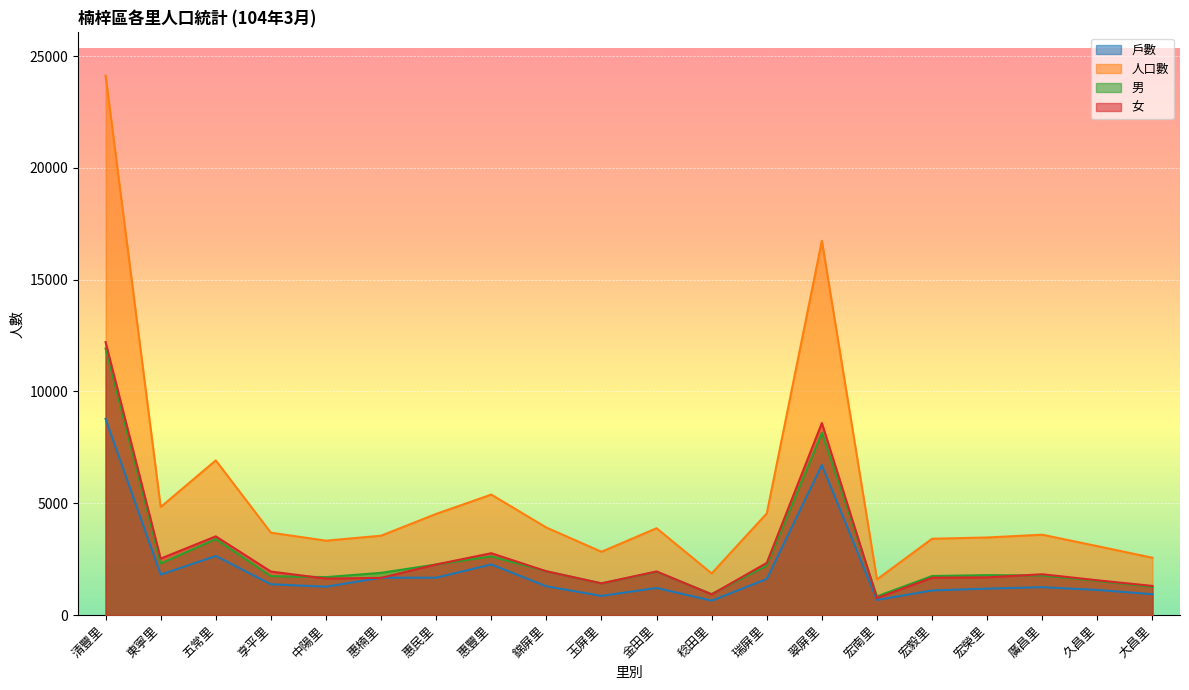

Reading right to left, extract all data points from this chart.

戶數: 大昌里=930	久昌里=1121	廣昌里=1245	宏榮里=1180	宏毅里=1099	宏南里=673	翠屏里=6713	瑞屏里=1612	稔田里=641	金田里=1210	玉屏里=855	錦屏里=1284	惠豐里=2261	惠民里=1669	惠楠里=1667	中陽里=1266	享平里=1377	五常里=2640	東寧里=1808	清豐里=8775
人口數: 大昌里=2561	久昌里=3081	廣昌里=3592	宏榮里=3468	宏毅里=3412	宏南里=1592	翠屏里=16740	瑞屏里=4544	稔田里=1860	金田里=3882	玉屏里=2829	錦屏里=3913	惠豐里=5387	惠民里=4523	惠楠里=3548	中陽里=3325	享平里=3683	五常里=6916	東寧里=4830	清豐里=24127
男: 大昌里=1260	久昌里=1527	廣昌里=1769	宏榮里=1783	宏毅里=1744	宏南里=834	翠屏里=8152	瑞屏里=2213	稔田里=936	金田里=1933	玉屏里=1413	錦屏里=1956	惠豐里=2623	惠民里=2261	惠楠里=1887	中陽里=1695	享平里=1739	五常里=3398	東寧里=2307	清豐里=11921
女: 大昌里=1301	久昌里=1554	廣昌里=1823	宏榮里=1685	宏毅里=1668	宏南里=758	翠屏里=8588	瑞屏里=2331	稔田里=924	金田里=1949	玉屏里=1416	錦屏里=1957	惠豐里=2764	惠民里=2262	惠楠里=1661	中陽里=1630	享平里=1944	五常里=3518	東寧里=2523	清豐里=12206